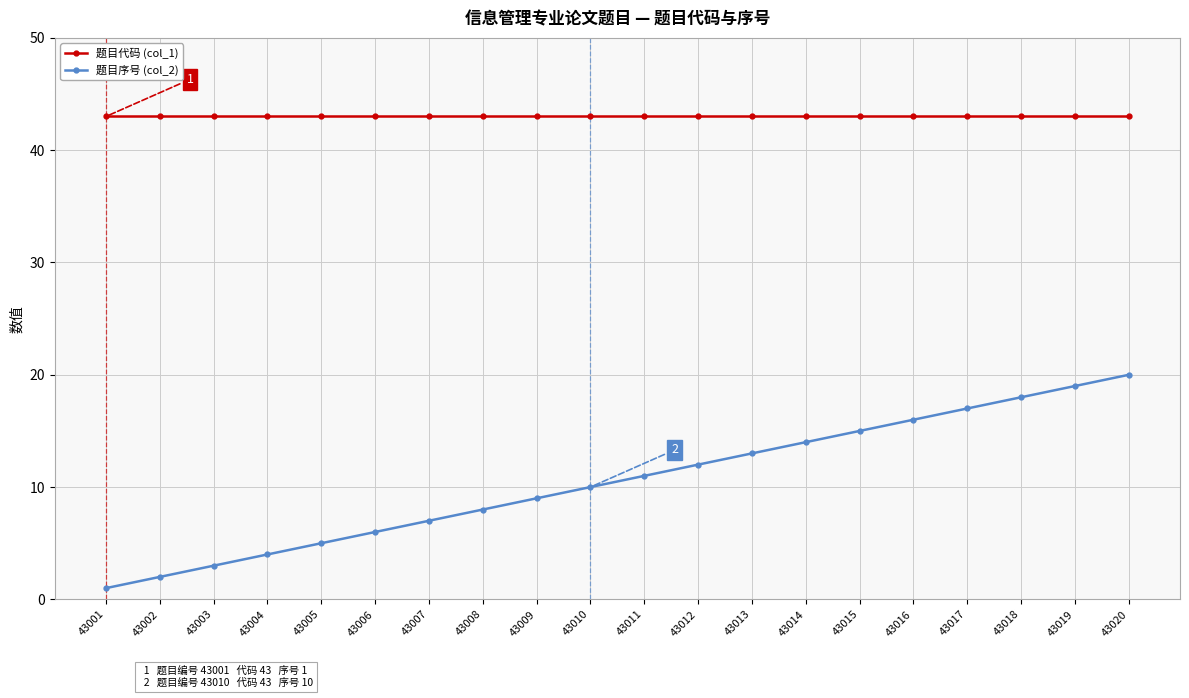

True or false: 题目序号 (col_2) and 题目代码 (col_1) intersect in this chart.

False